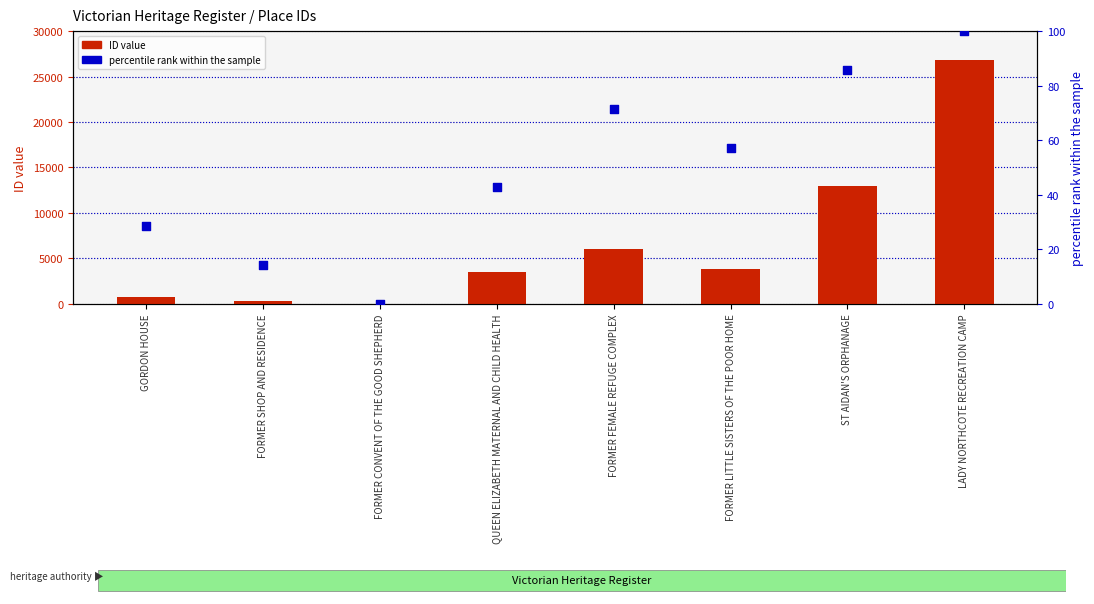

Which series reaches the maximum Y coordinate?

ID value